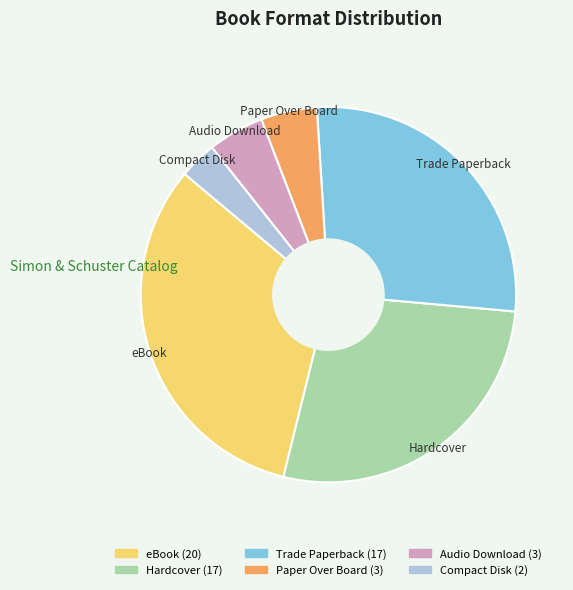

What is the ratio of the value at Trade Paperback to the value at Paper Over Board?

5.7